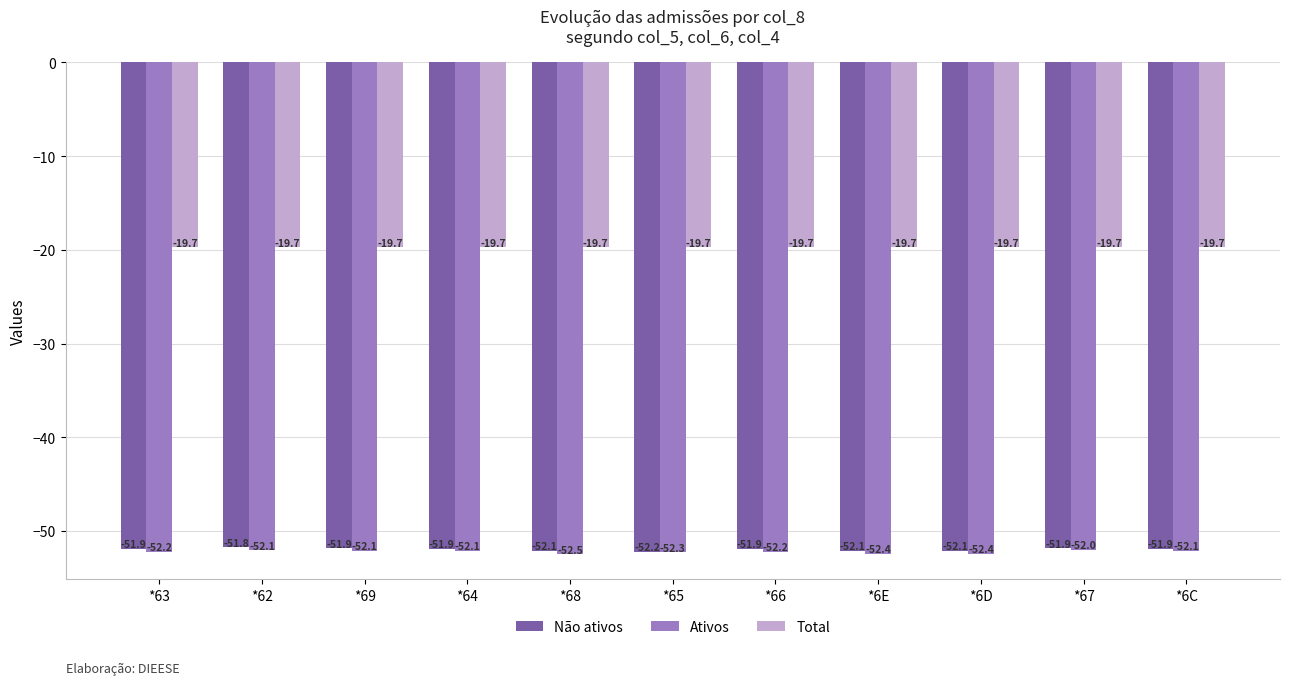

What position from the right is *64?

8